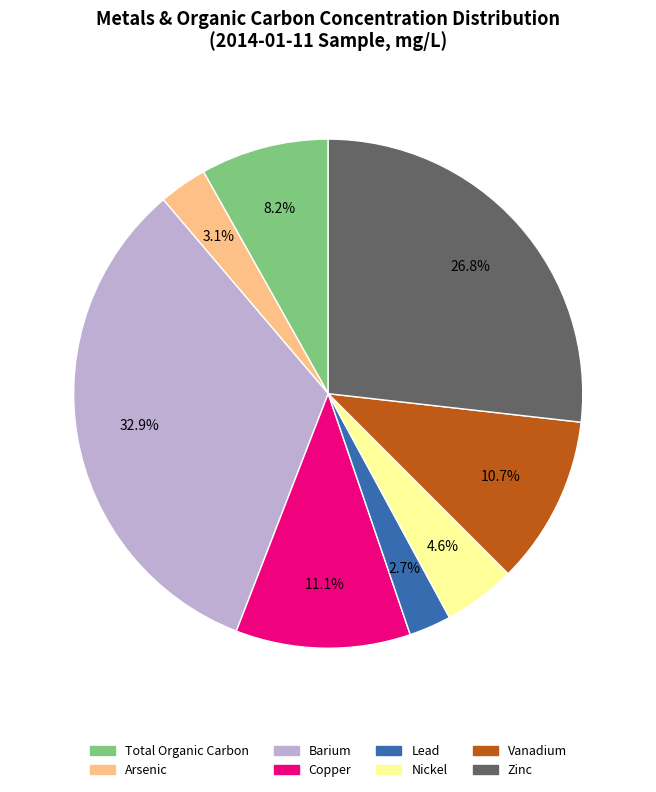

What is the ratio of the value at Total Organic Carbon to the value at Nickel?

1.8